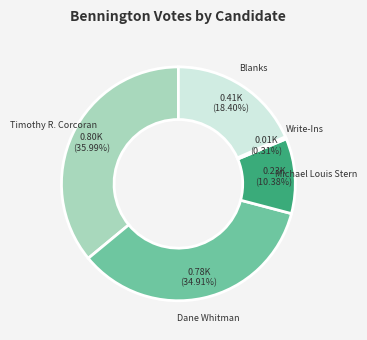

Does Dane Whitman represent more than half of the total?

No